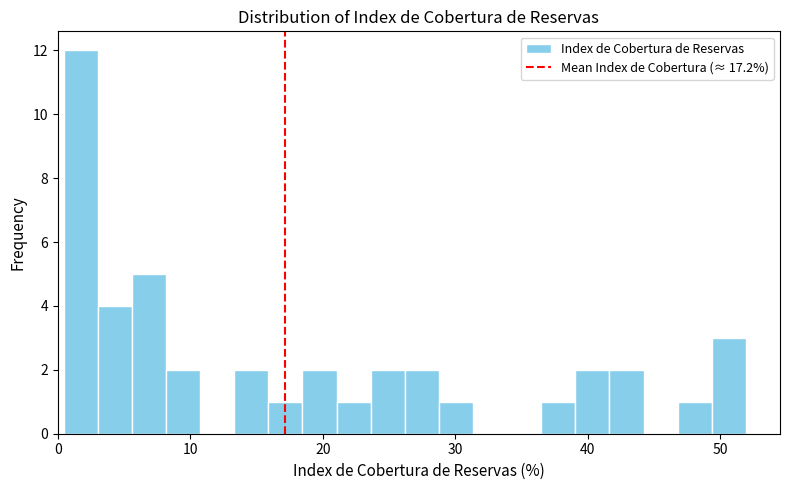

Around what value on the x-axis is the tallest bar? Give the approximate position of its centre, as read against the axis.

2